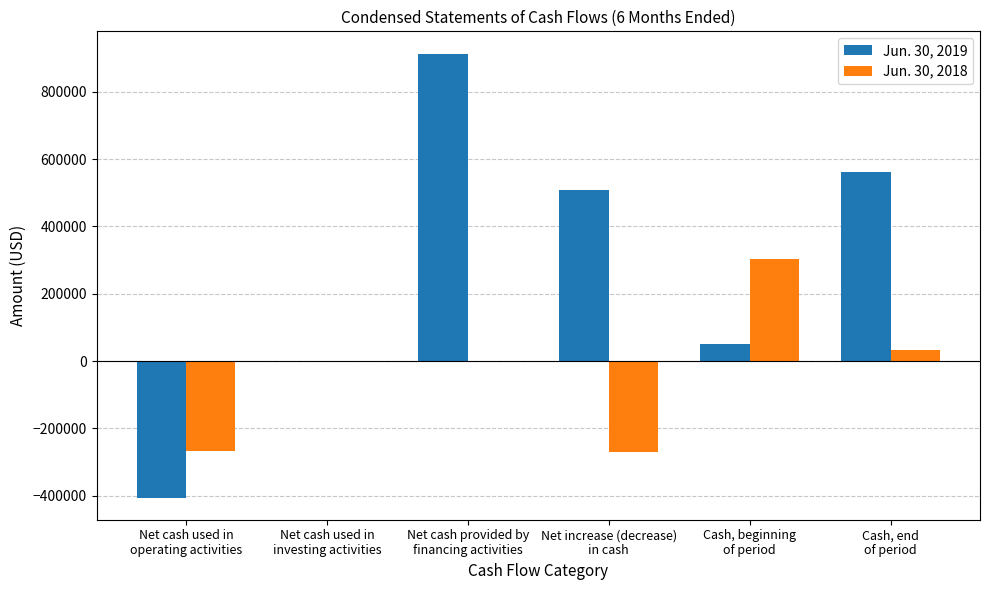

Is it true that Jun. 30, 2018 equals -270894 at Net increase (decrease)
in cash?

True